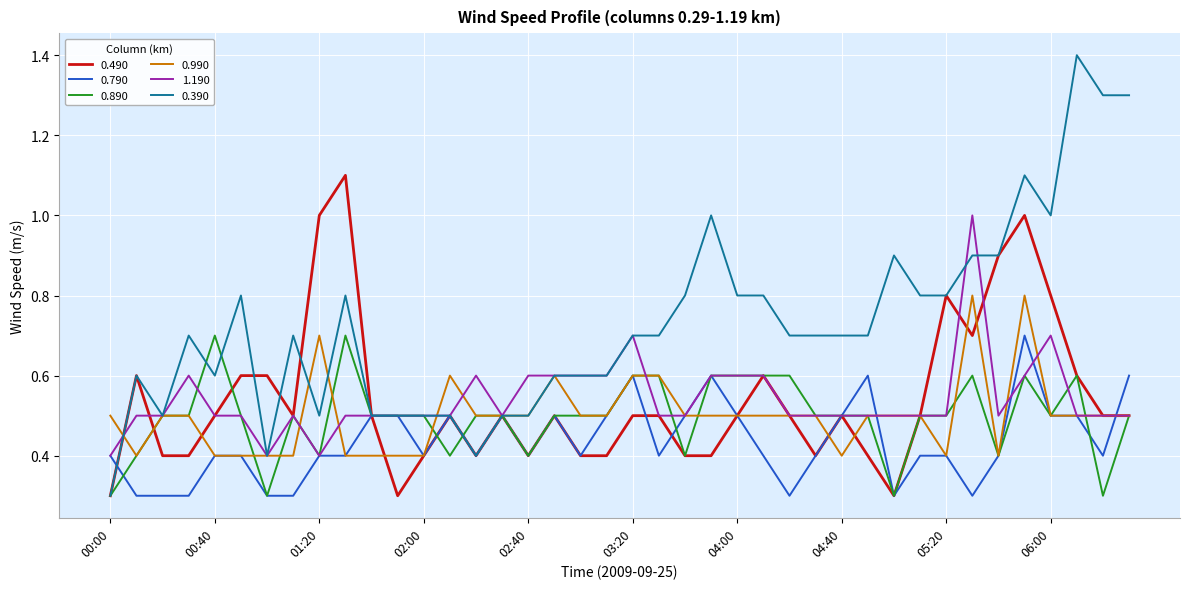

Which series has the largest total across all categories?

0.390